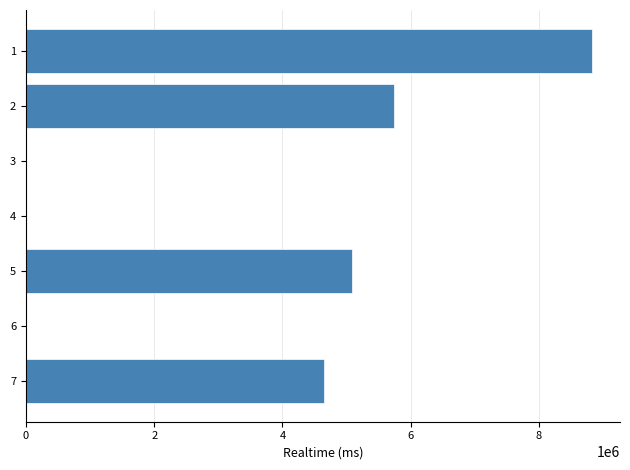

What is the difference between the values at 4 and 6?

0